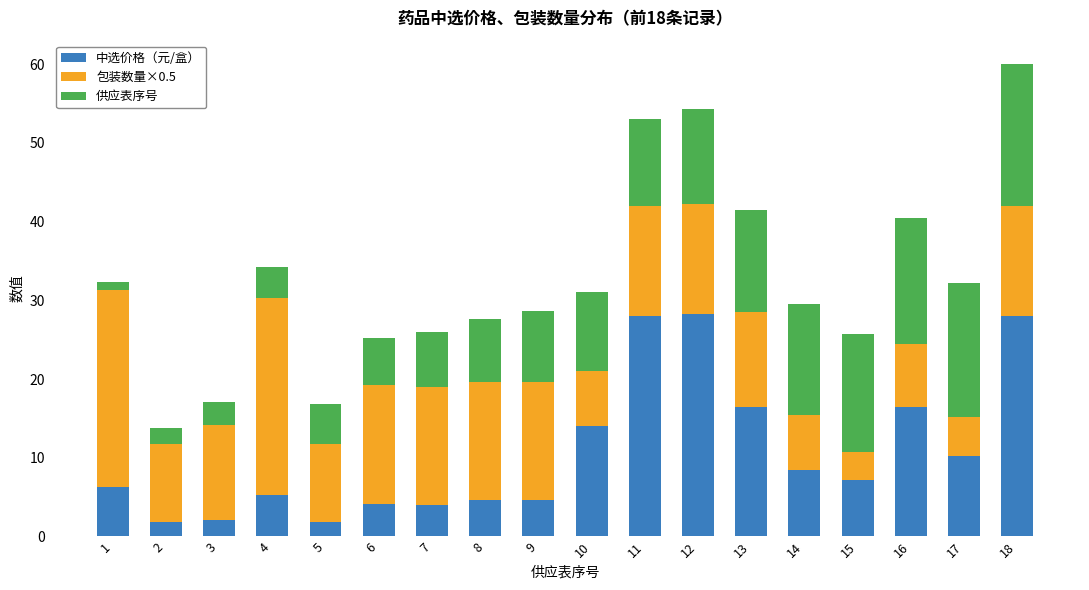

At which category is the sum across all series the highest?

18